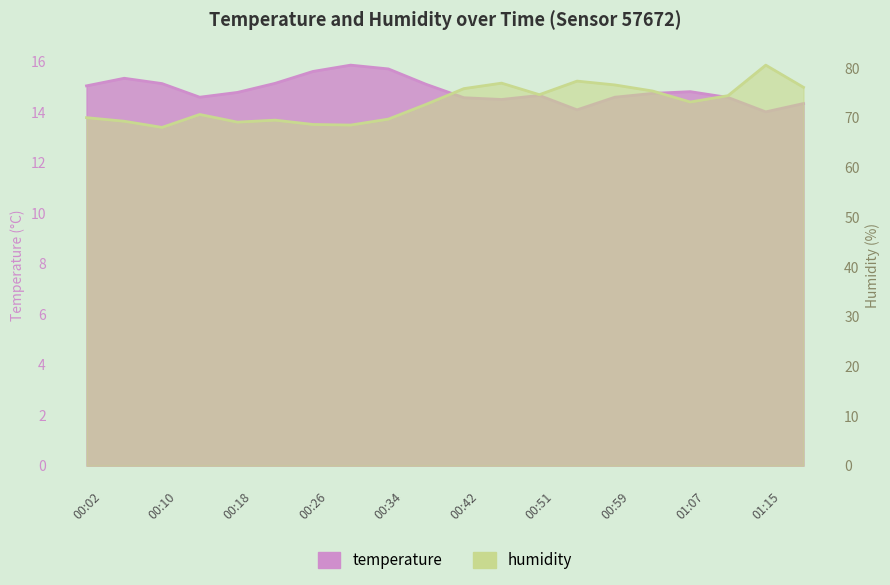

What are all the series names shown in the legend?

temperature, humidity